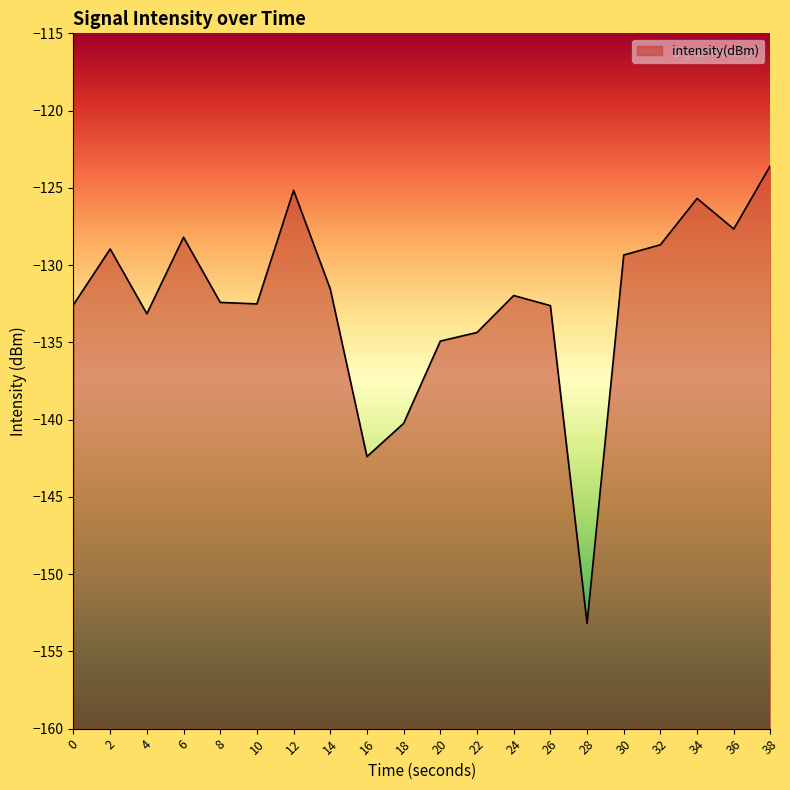

At which category does the chart reach its minimum across all series?

28